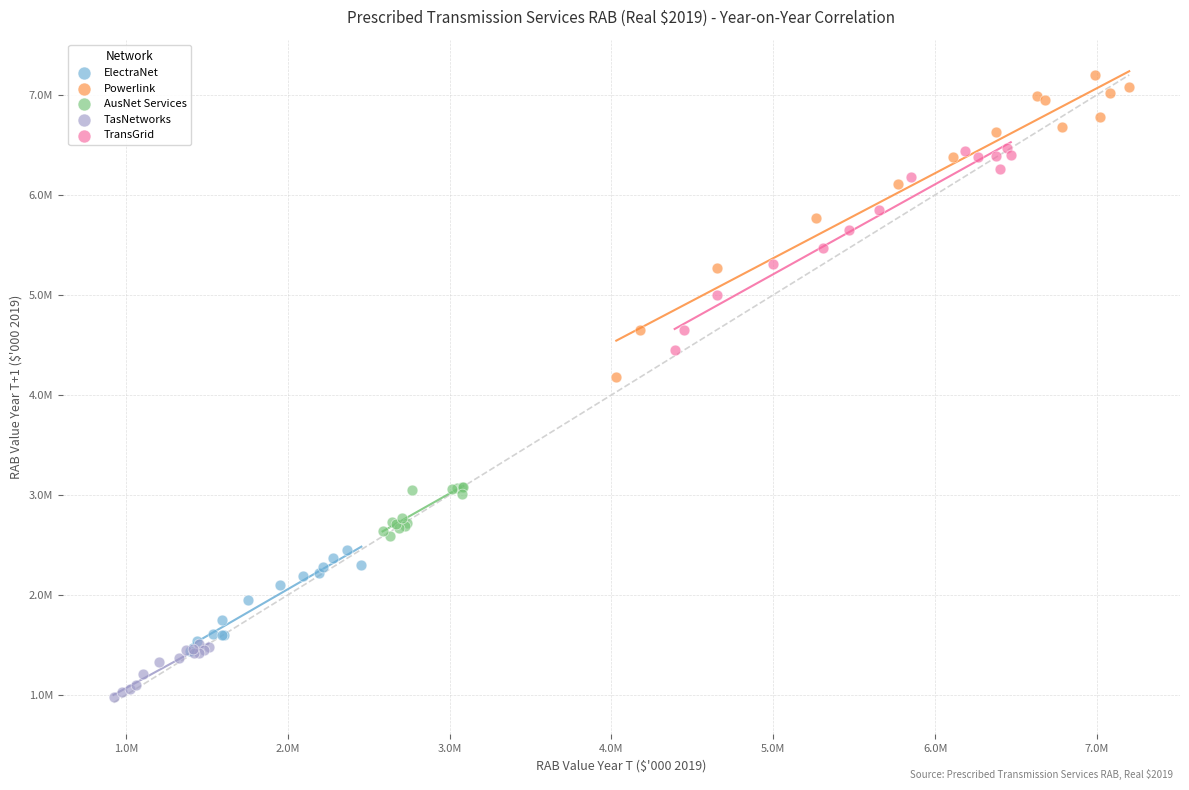

Which series has the widest spread of Y values?

Powerlink